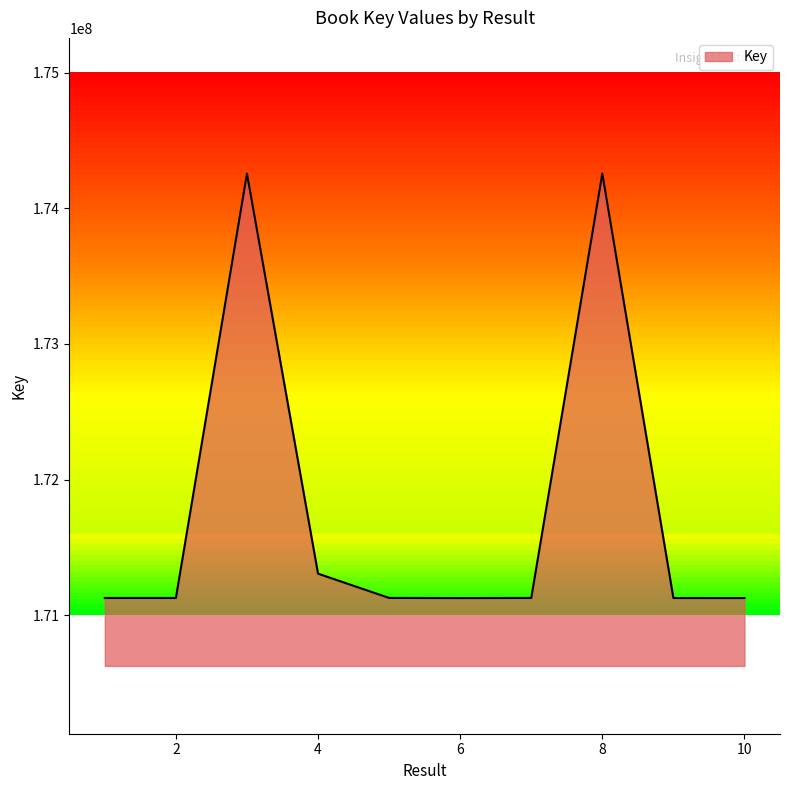

What is the smallest value displayed?

171126516